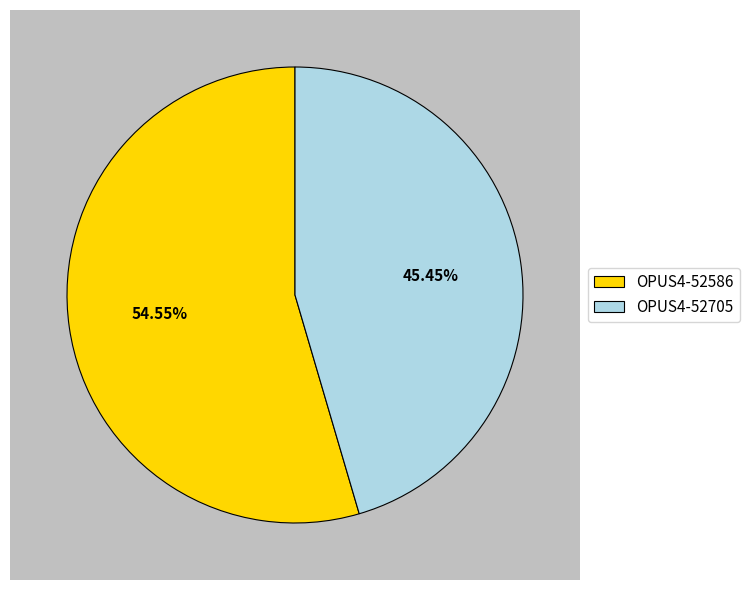

Is it true that OPUS4-52586 is 55% of the pie?

True